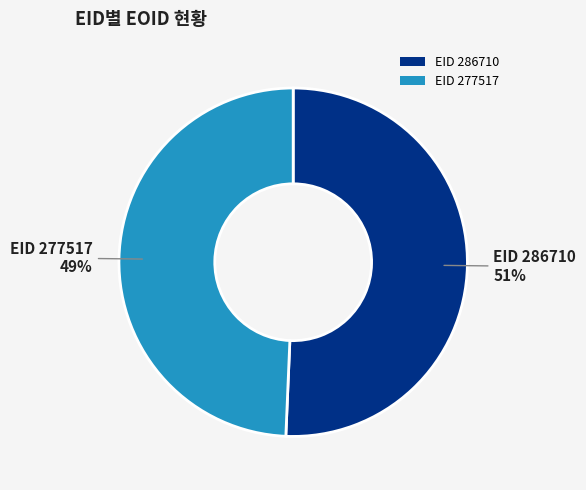

What is the ratio of the value at EID 277517 to the value at EID 286710?

1.0